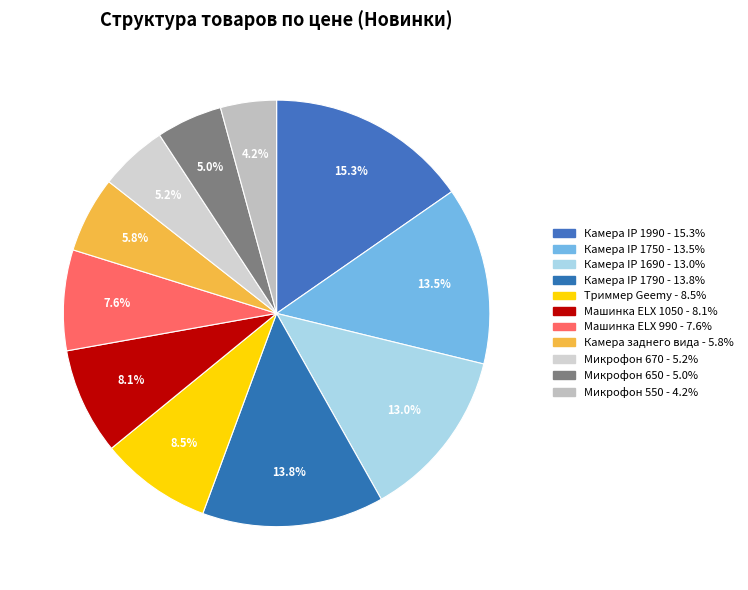

To the nearest percent, what is the average slice percentage?

9%